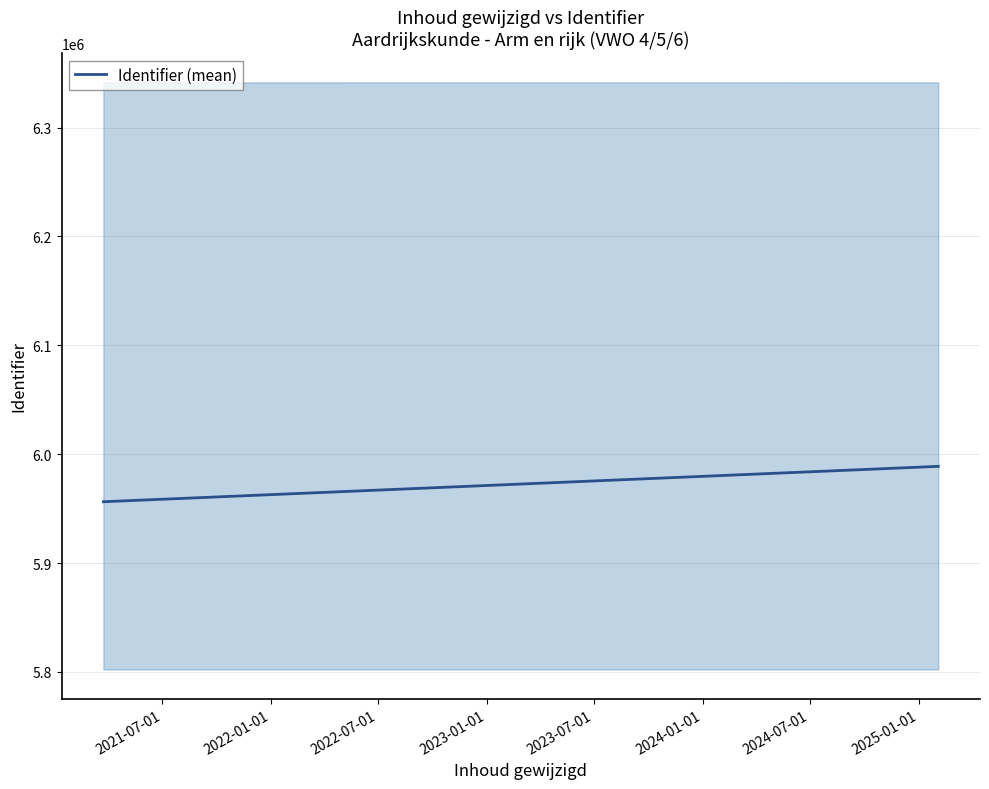

Reading left to right, transcribe all the data shown in this chart.

5956362.1	5988859.6